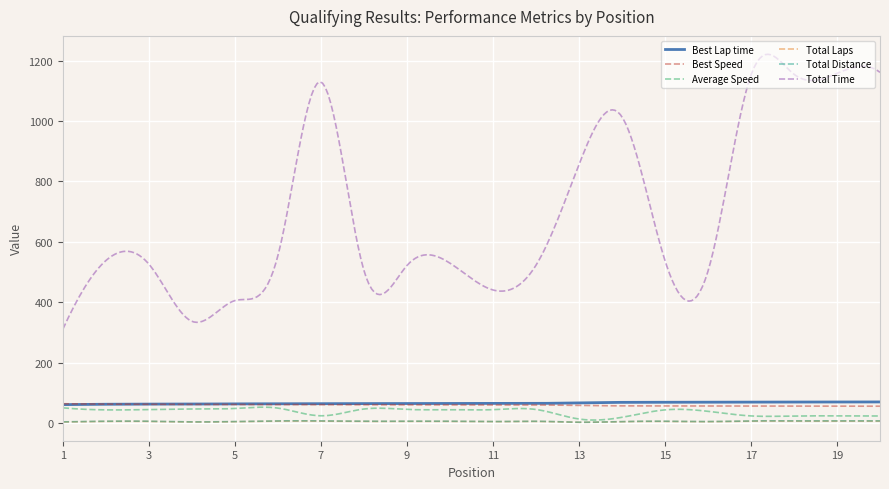

What is the lowest value of the Best Speed series?

56.3